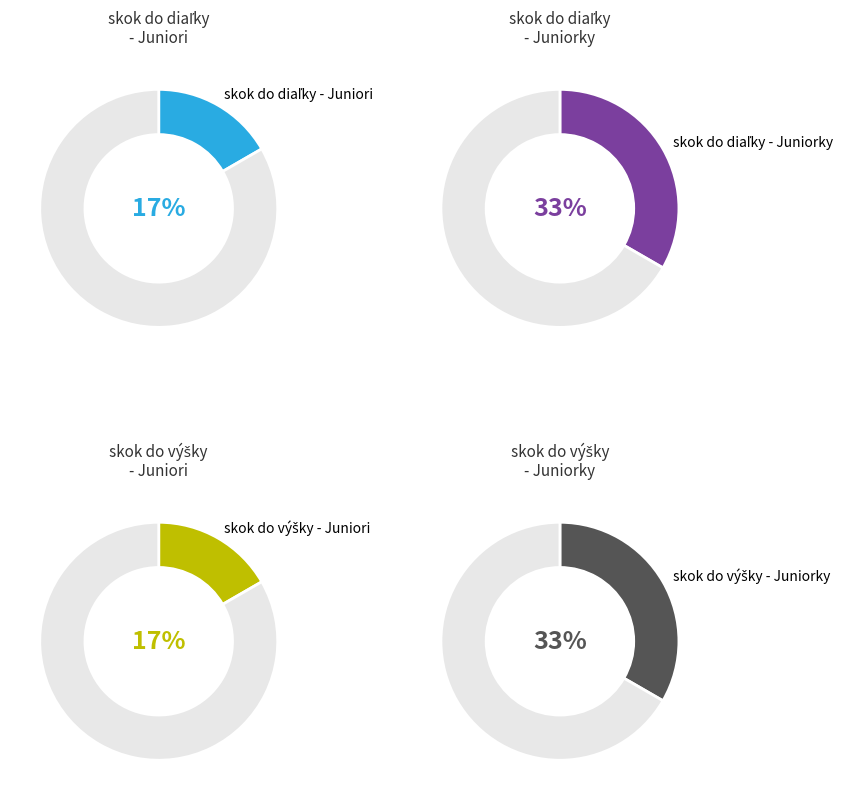

To the nearest percent, what is the average slice percentage?

25%